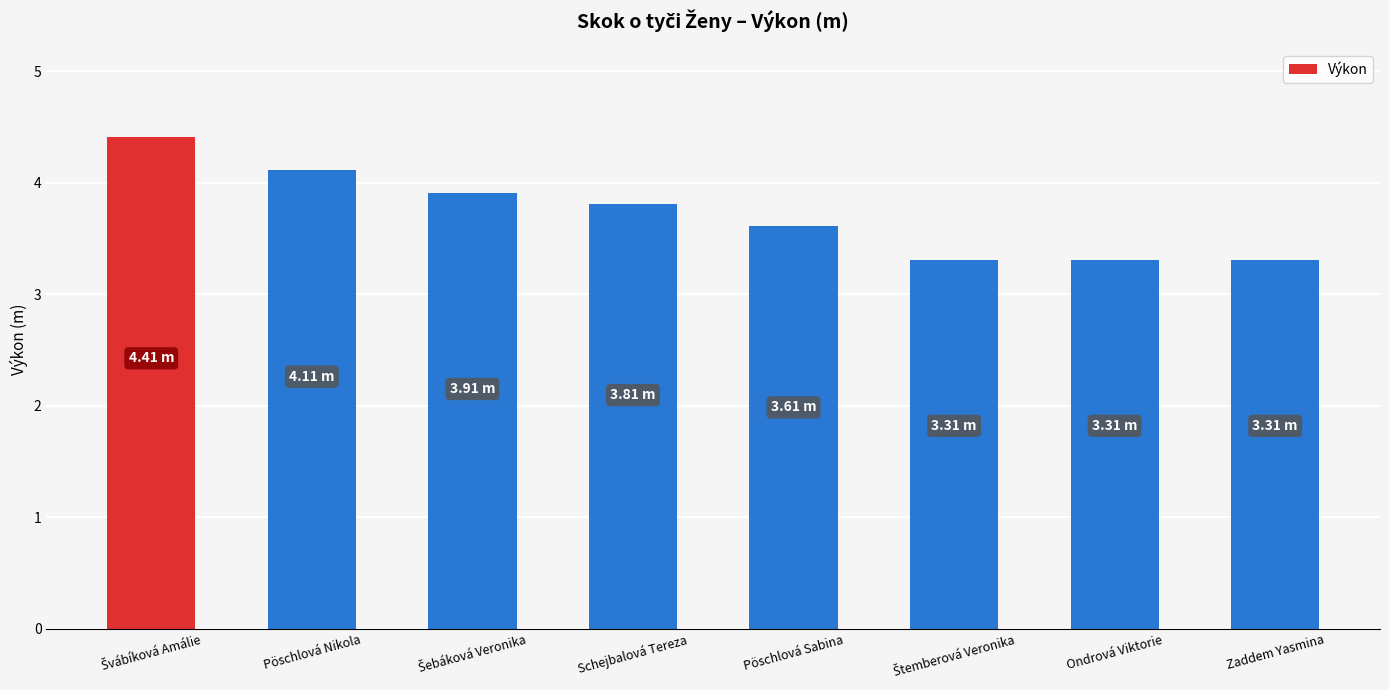

What is the label of the 2nd bar from the left?

Pöschlová Nikola